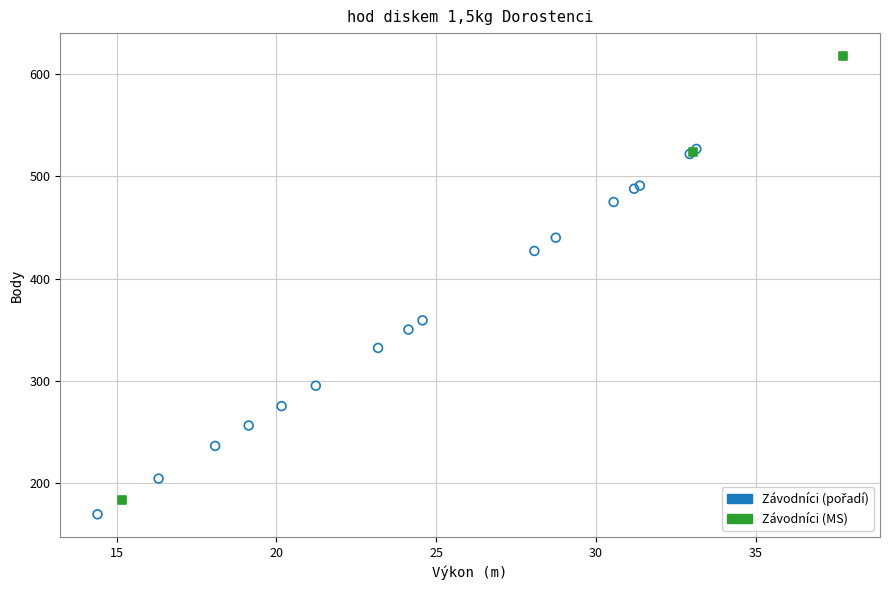

Which series reaches the maximum Y coordinate?

Závodníci (MS)